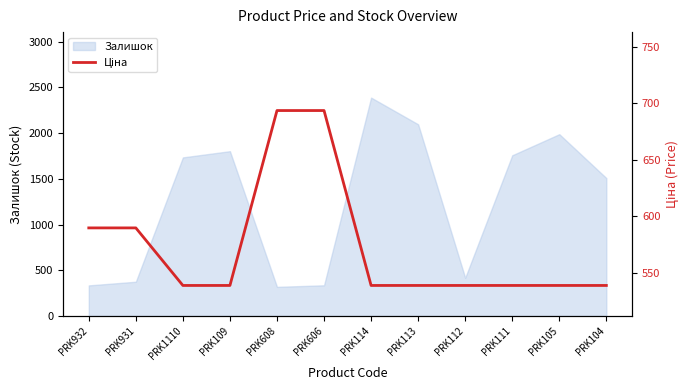

The value of Залишок at PRK104 is 1508. True or false?

True